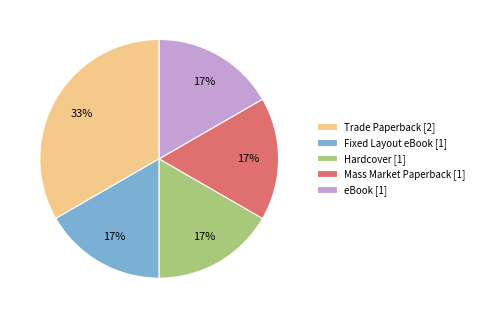

To the nearest percent, what percentage of the pie is eBook?

17%